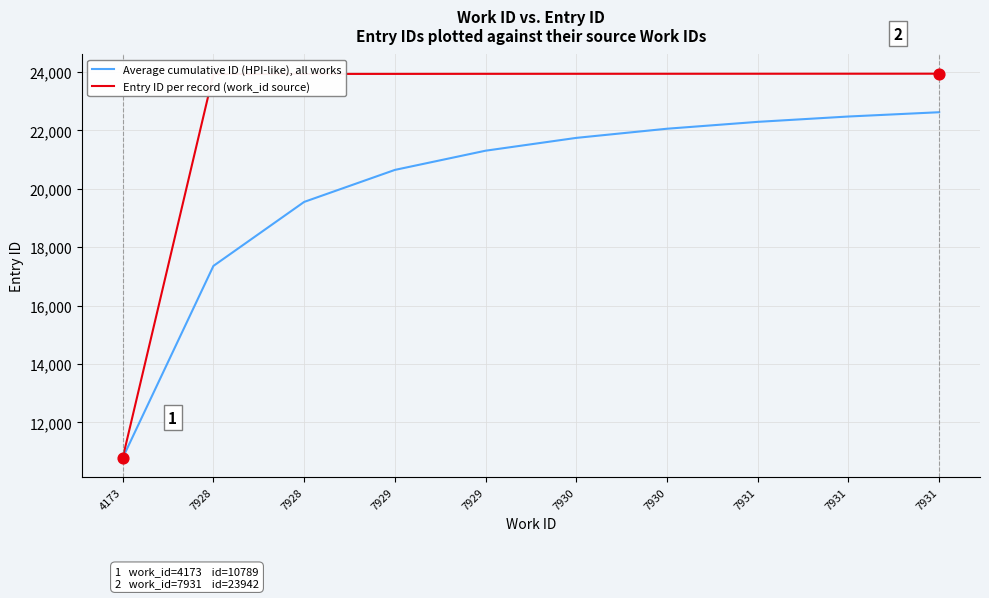

Is the value of Average cumulative ID (HPI-like), all works at 7928 greater than the value of Entry ID per record (work_id source) at 7928?

No